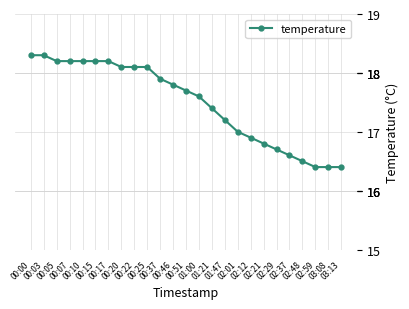

What is the label of the 15th point from the left?

01:21